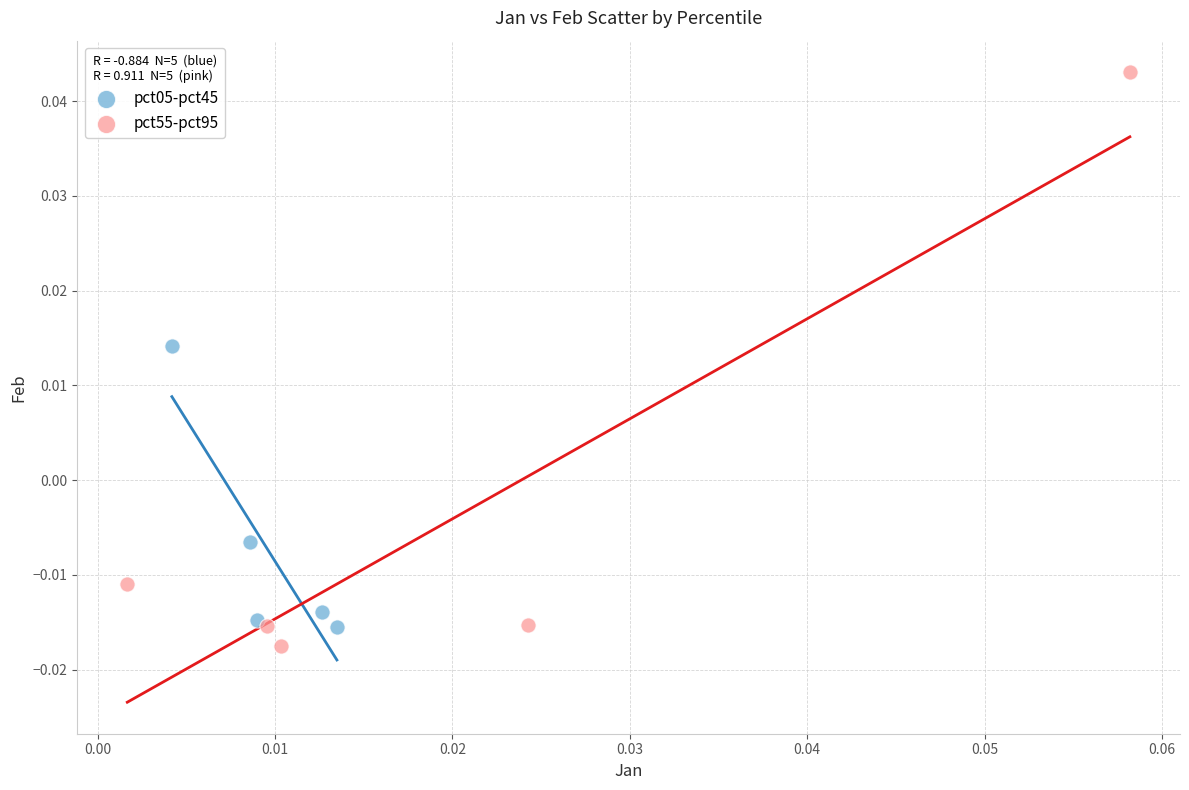

Which series contains the highest Y value?

pct55-pct95